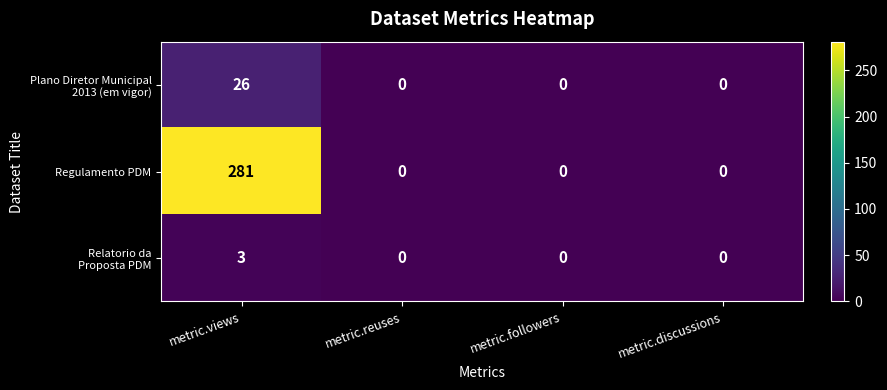

At which category is the sum across all series the highest?

metric.views